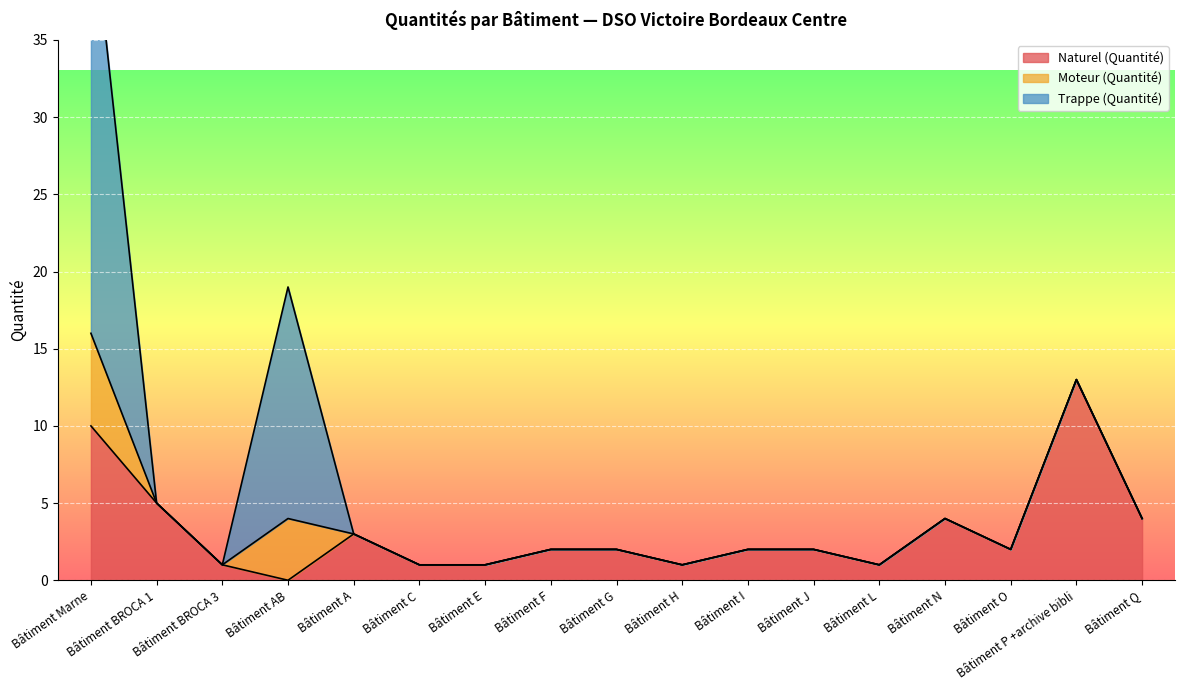

The value of Naturel (Quantité) at Bâtiment N is 2. True or false?

False